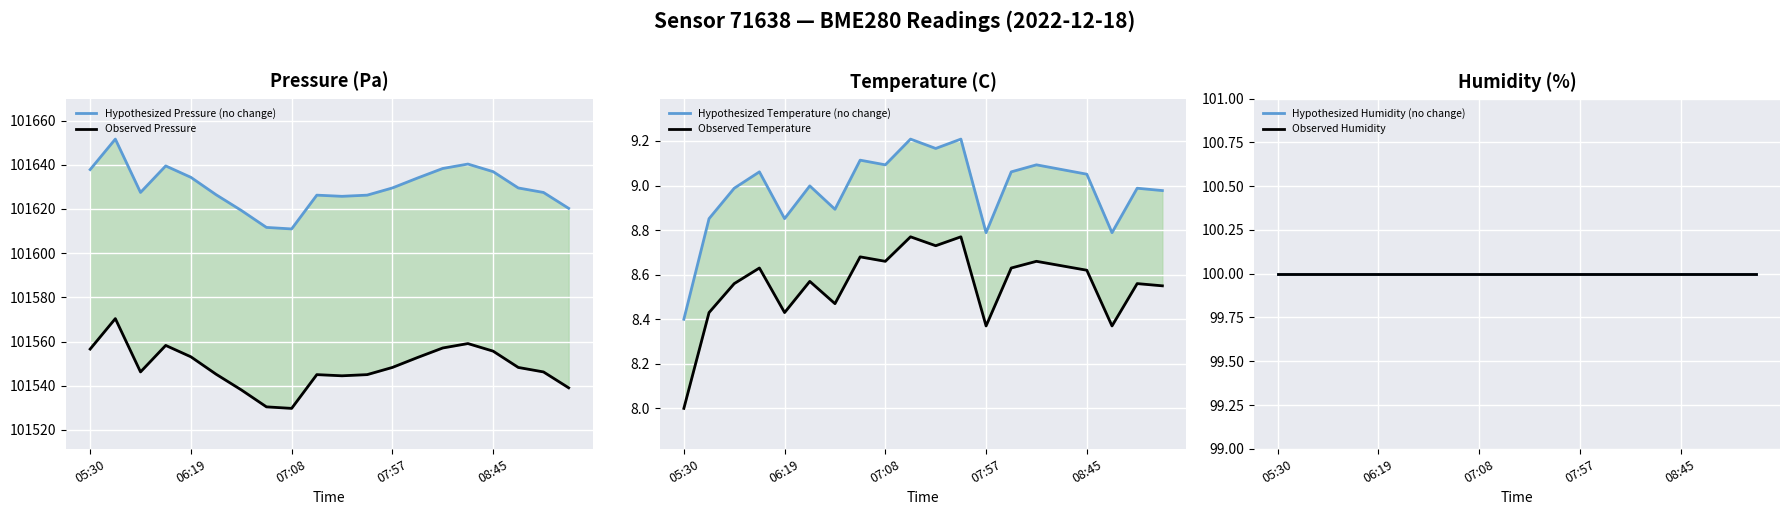

How many lines are shown in the chart?

6